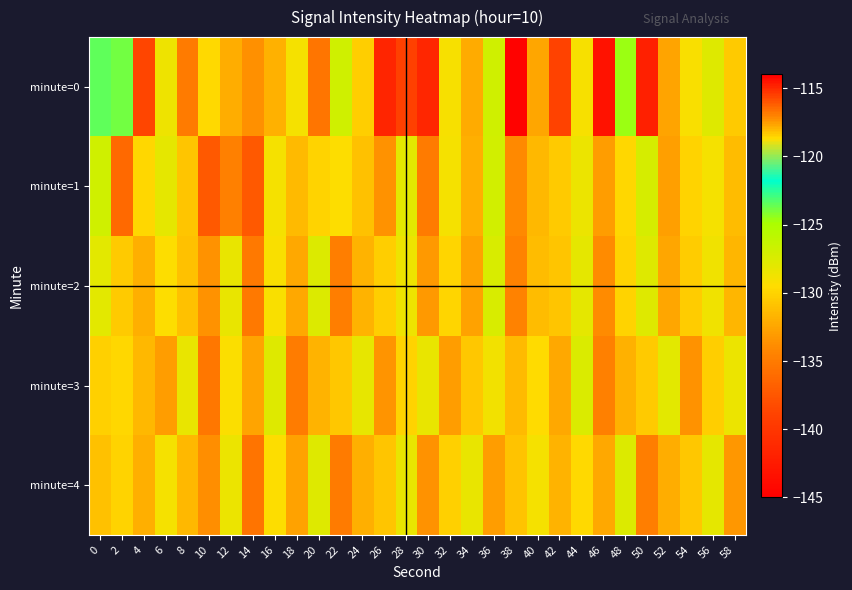

Count the number of categories in the chart.

30